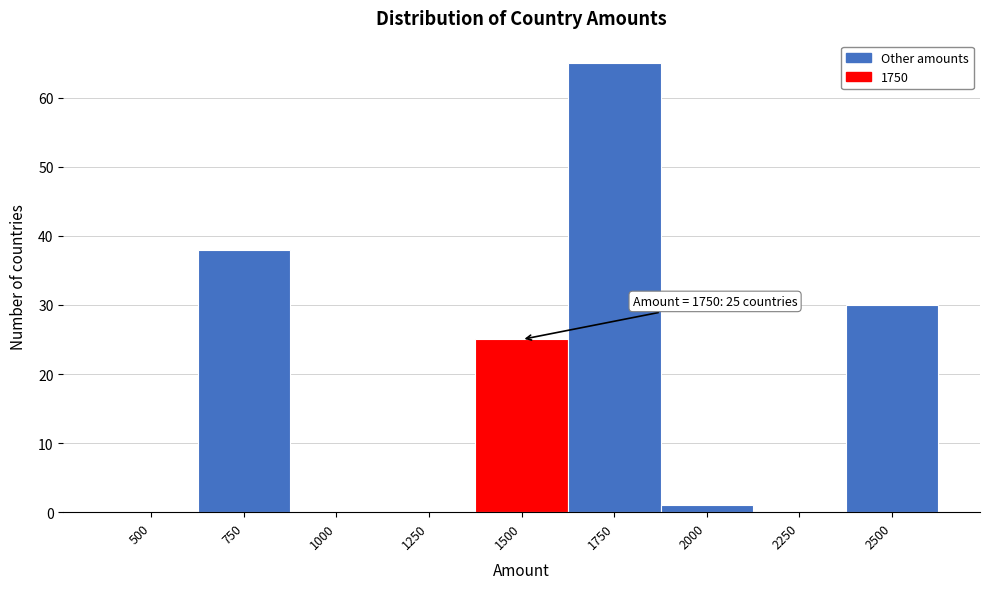

Reading left to right, extract all data points from this chart.

500=0	750=38	1000=0	1250=0	1500=25	1750=65	2000=1	2250=0	2500=30